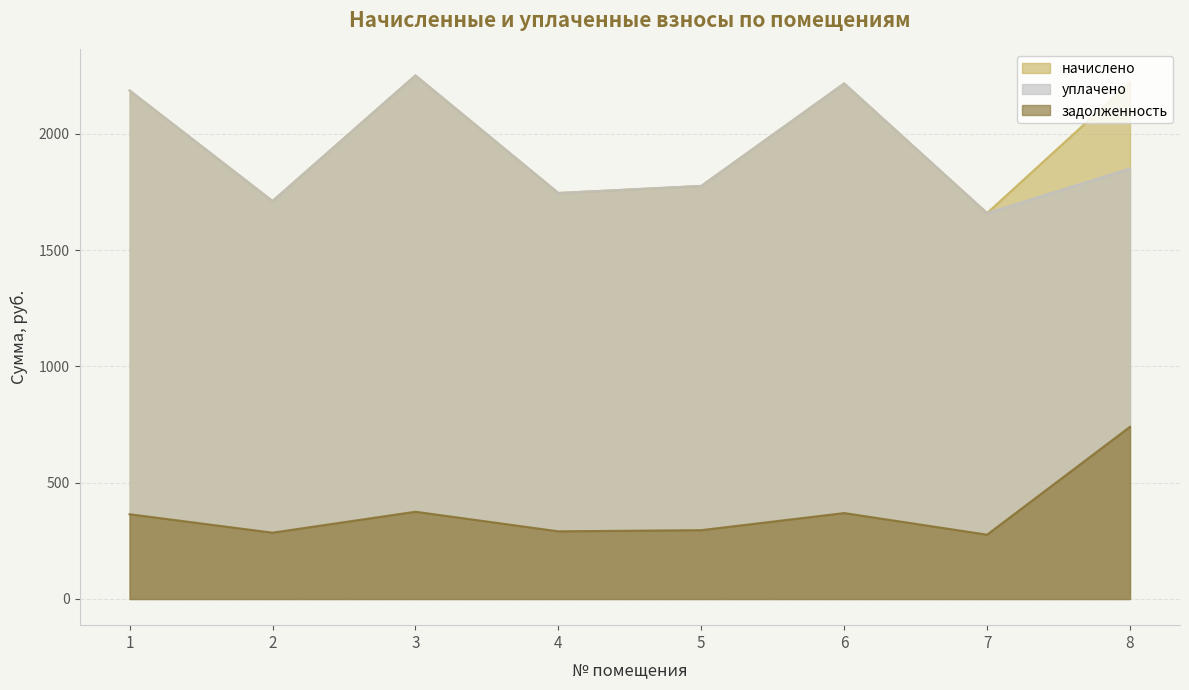

At which category is the sum across all series the highest?

3